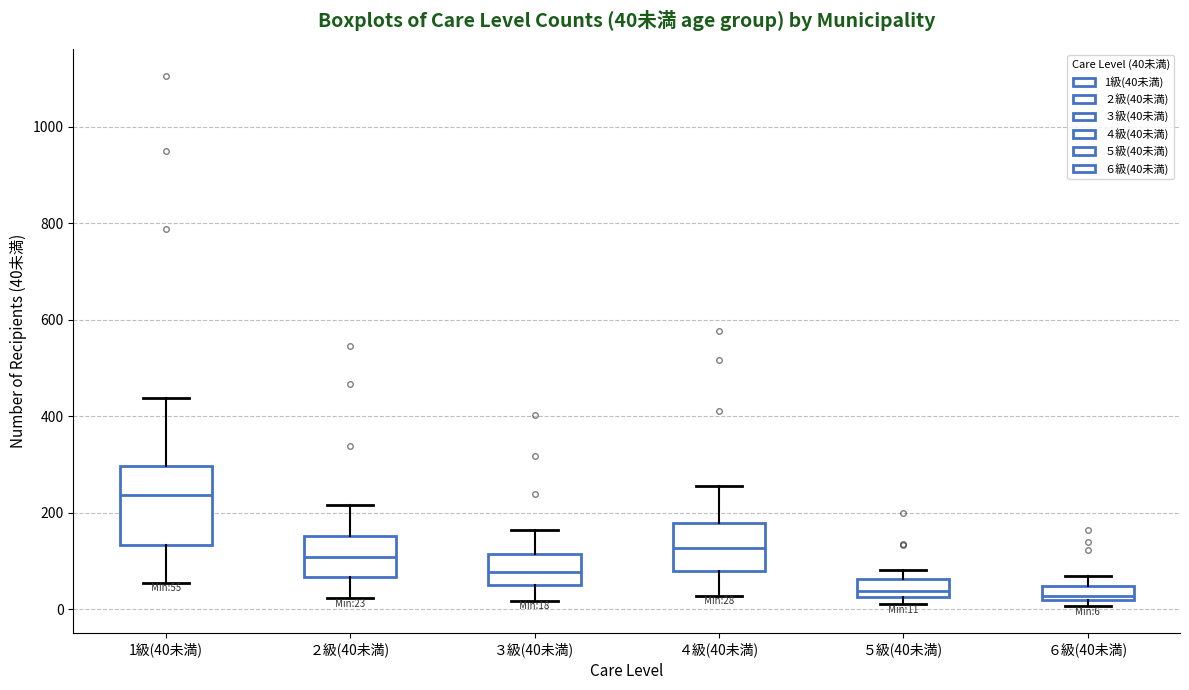

Comparing the boxes themselves (not the whiskers), which one is the tallest?

1級(40未満)